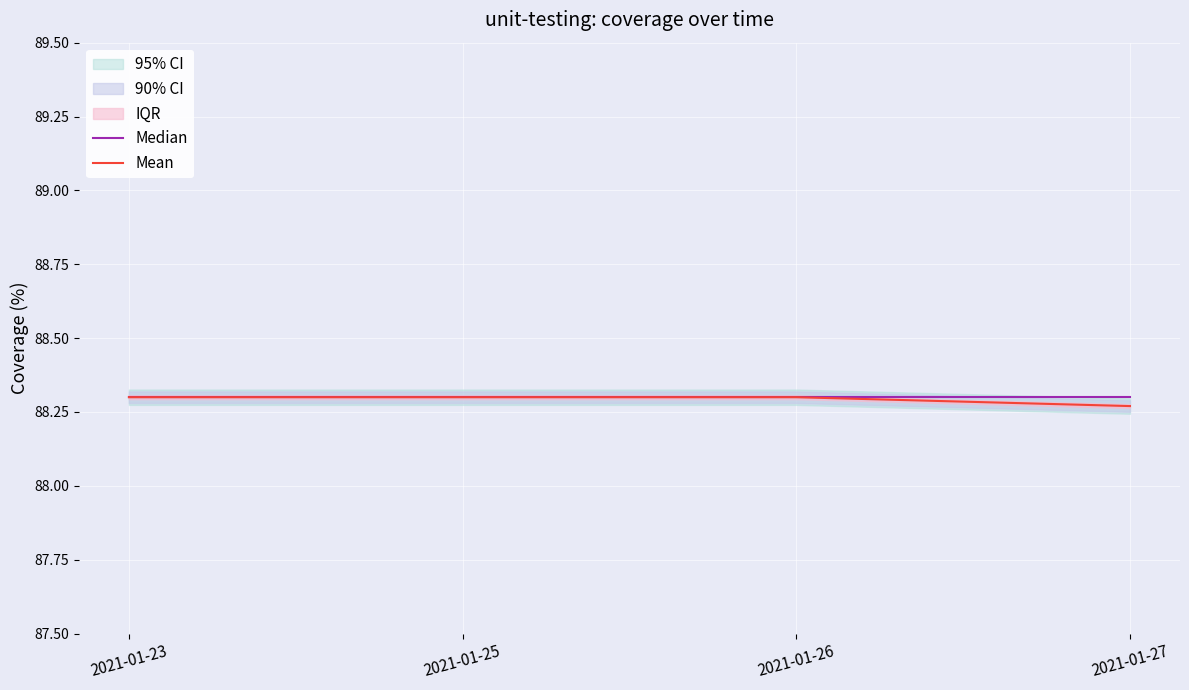

True or false: Mean and Median intersect in this chart.

False